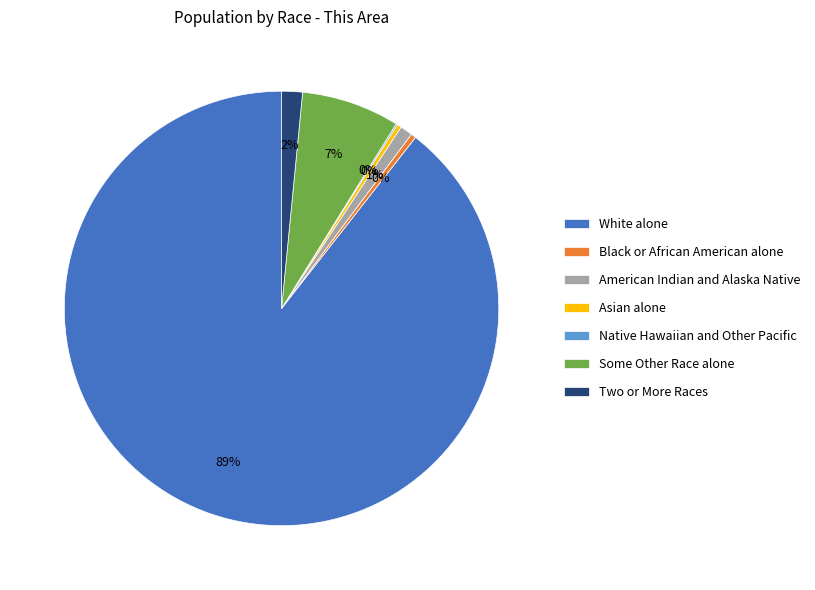

To the nearest percent, what is the combined percentage of Black or African American alone and Two or More Races?

2%